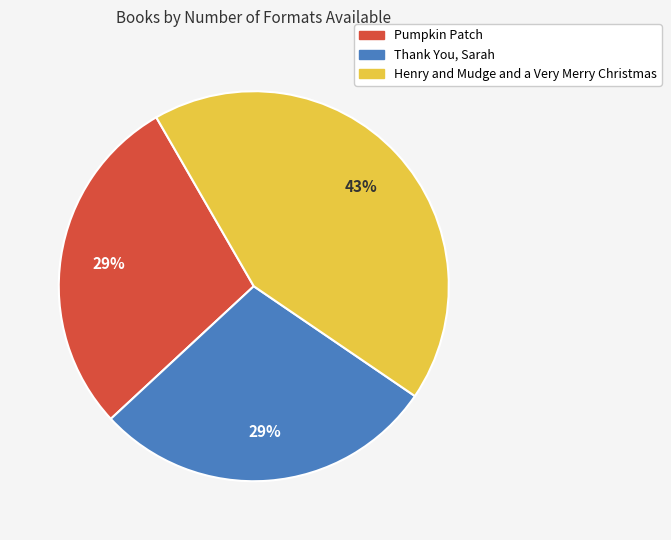

To the nearest percent, what is the average slice percentage?

33%